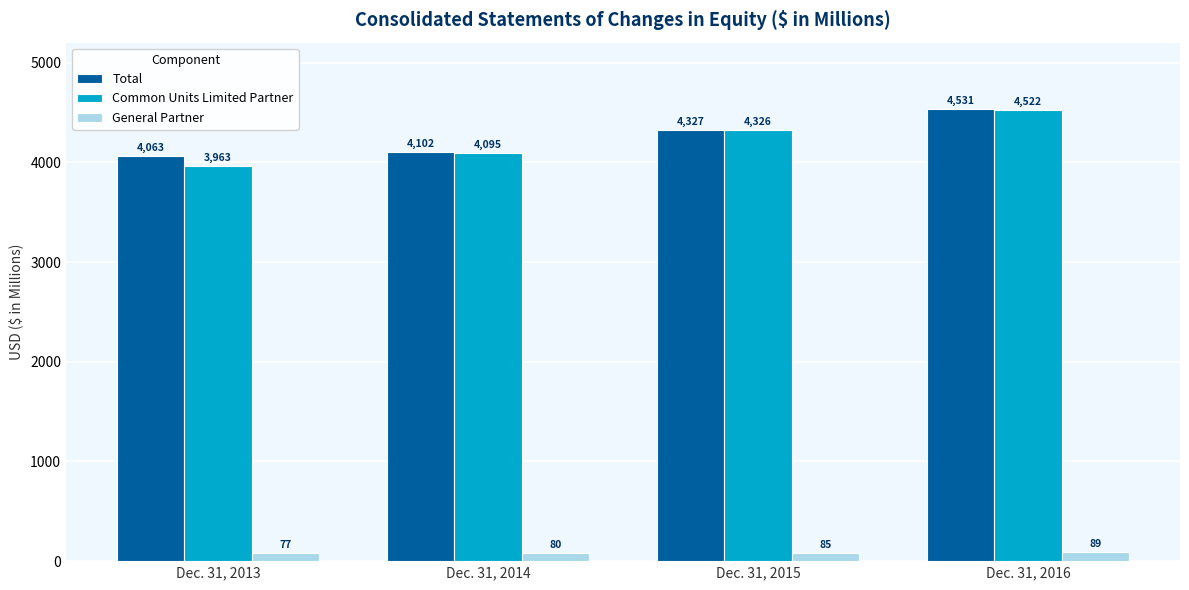

Which series has the largest total across all categories?

Total